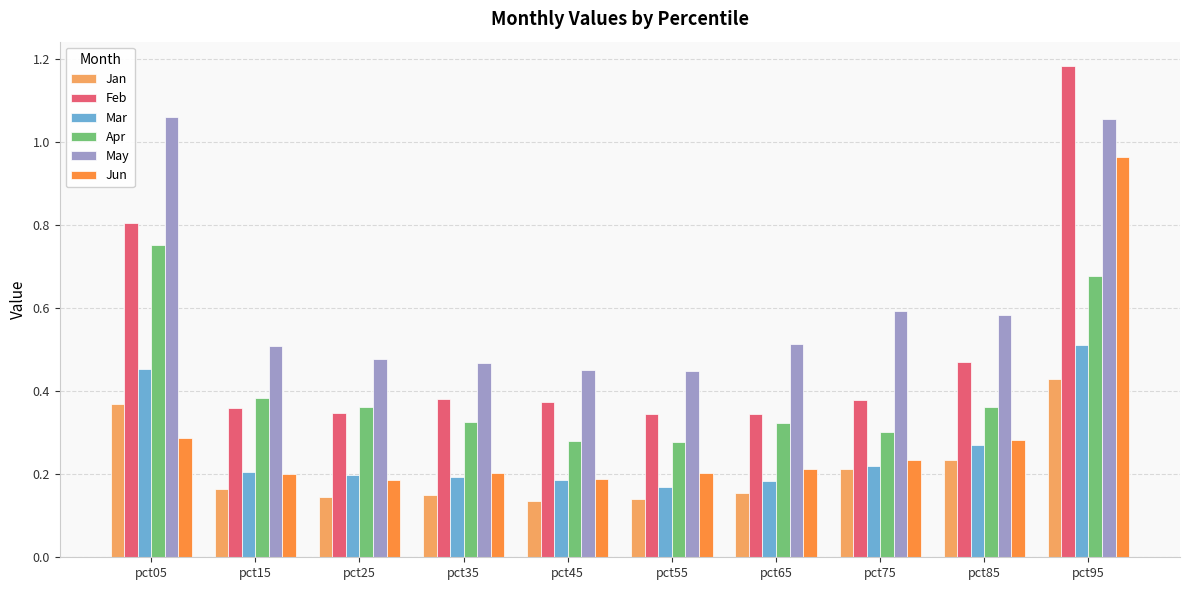

Which category has the highest value across all series?

pct95